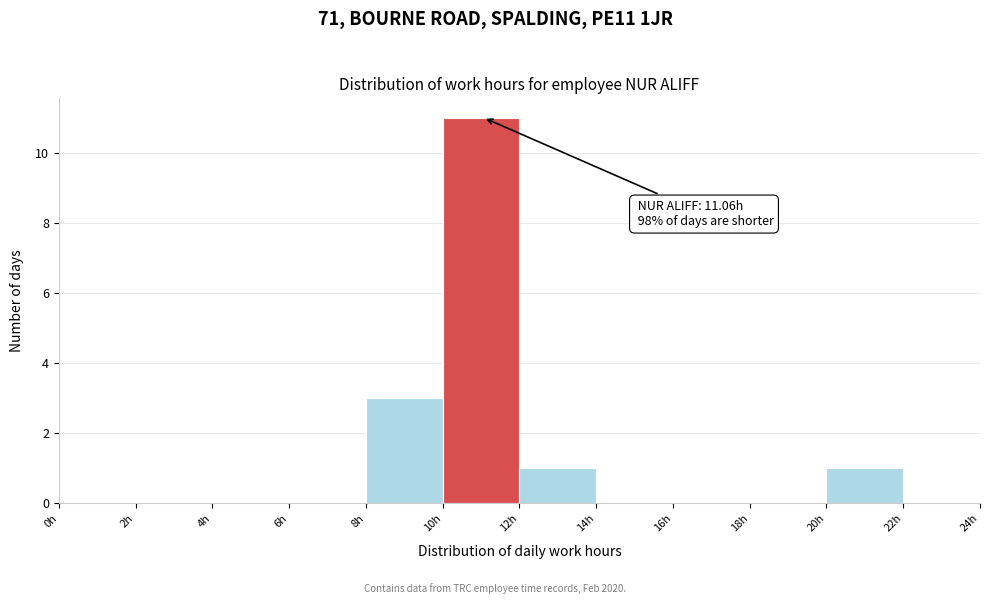

Over which range of the x-axis is the bar tallest?

10 to 12